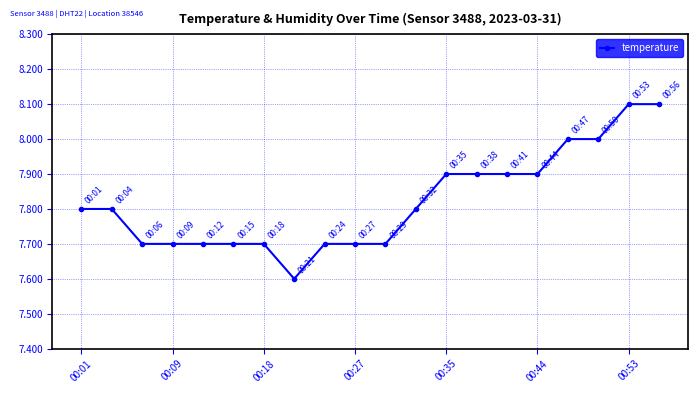

What is the value of the 7th point from the left?

7.7